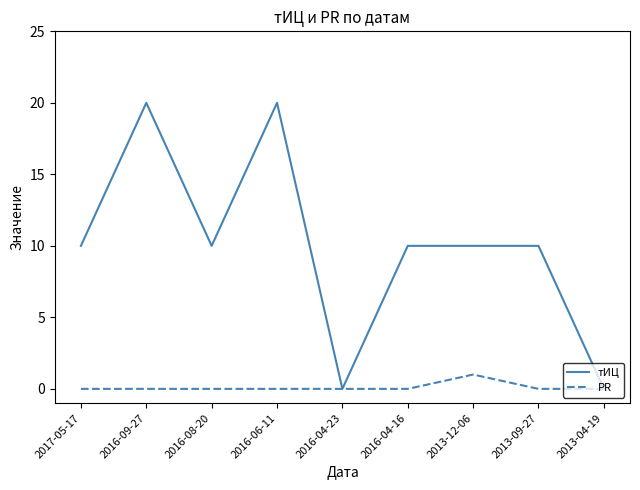

Reading right to left, what are all the values shown in this chart?

тИЦ: 2013-04-19=0	2013-09-27=10	2013-12-06=10	2016-04-16=10	2016-04-23=0	2016-06-11=20	2016-08-20=10	2016-09-27=20	2017-05-17=10
PR: 2013-04-19=0	2013-09-27=0	2013-12-06=1	2016-04-16=0	2016-04-23=0	2016-06-11=0	2016-08-20=0	2016-09-27=0	2017-05-17=0